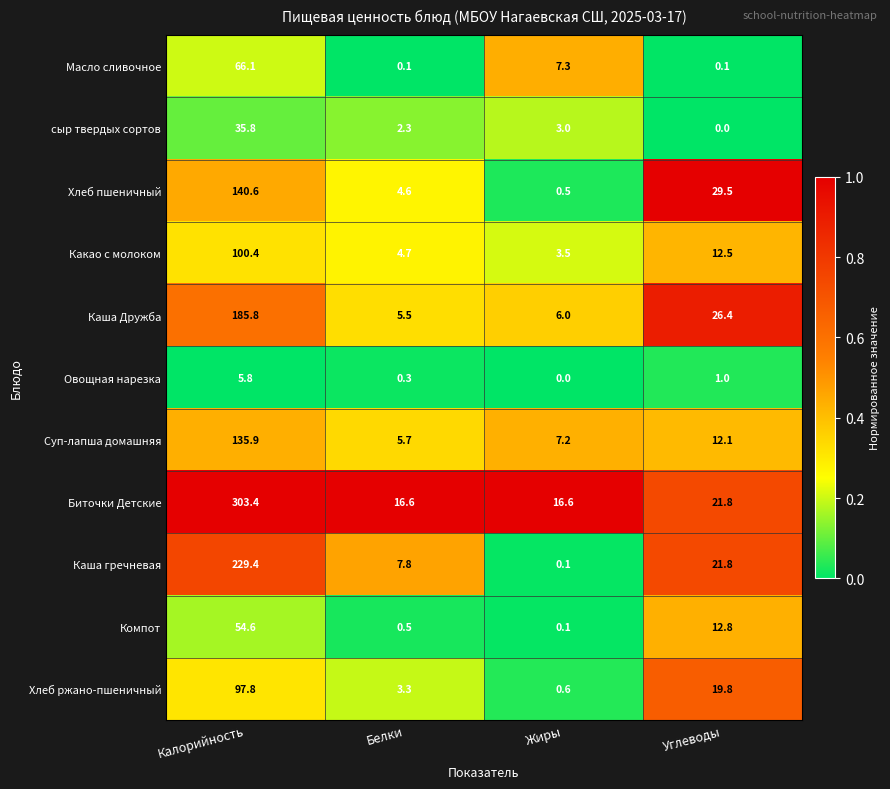

What is the total value across all series at Калорийность?

1355.6